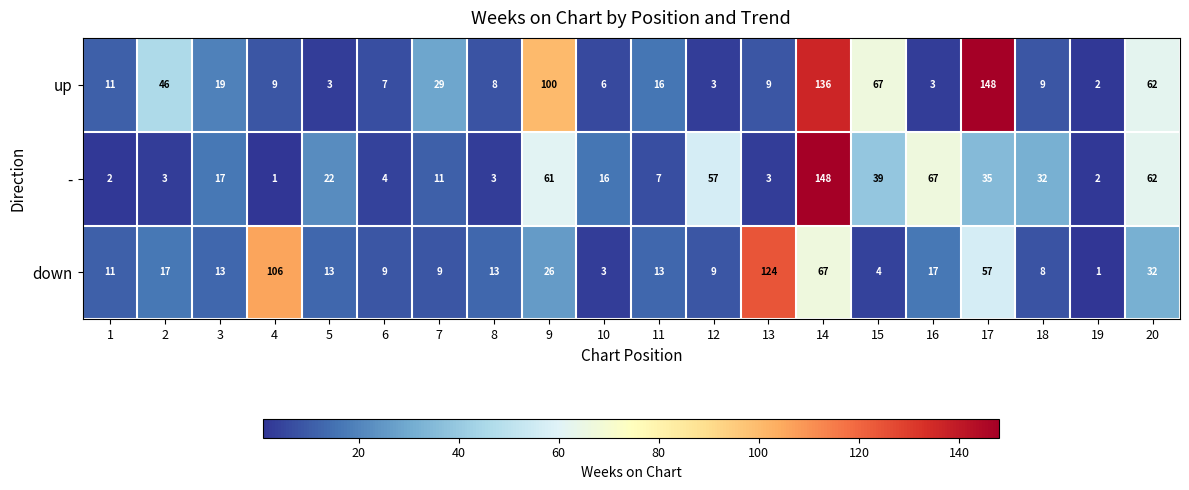

The - series shows 62 at 20. True or false?

True